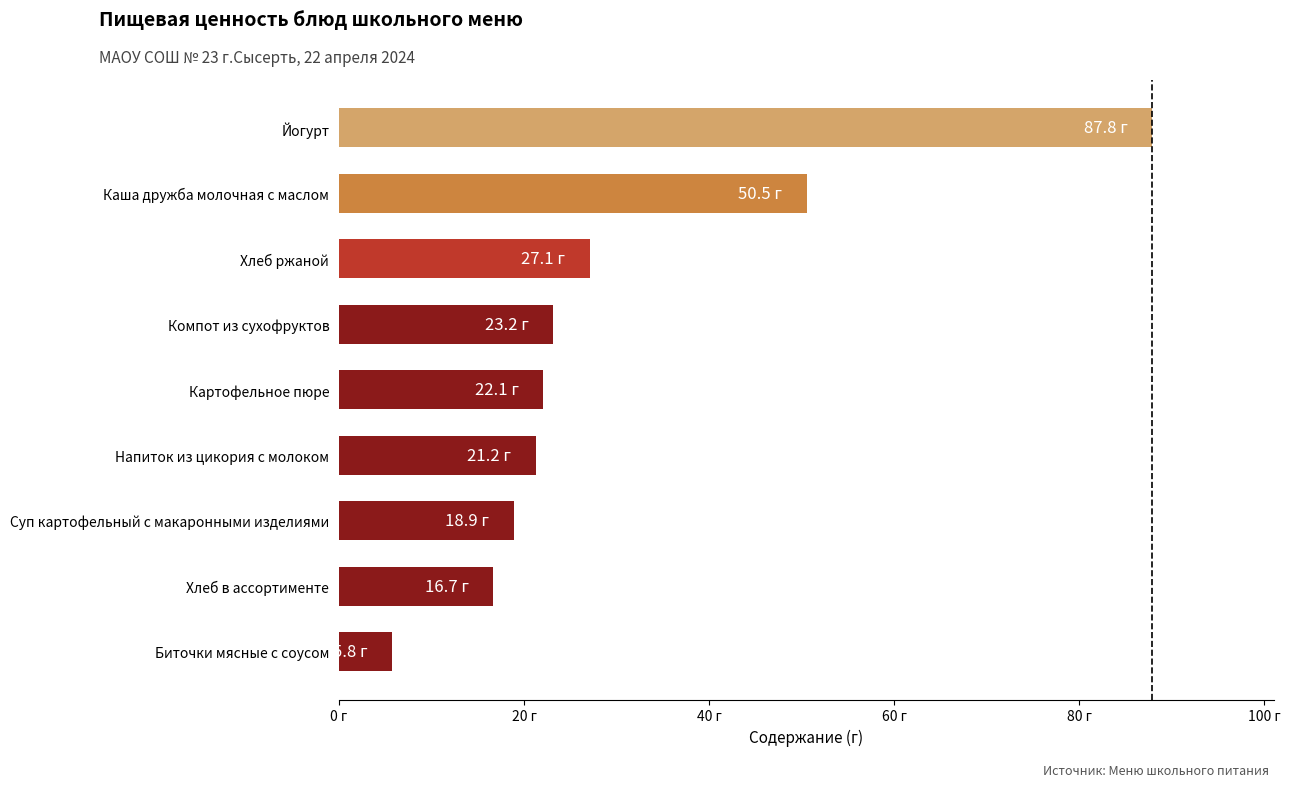

Does the chart contain any negative values?

No